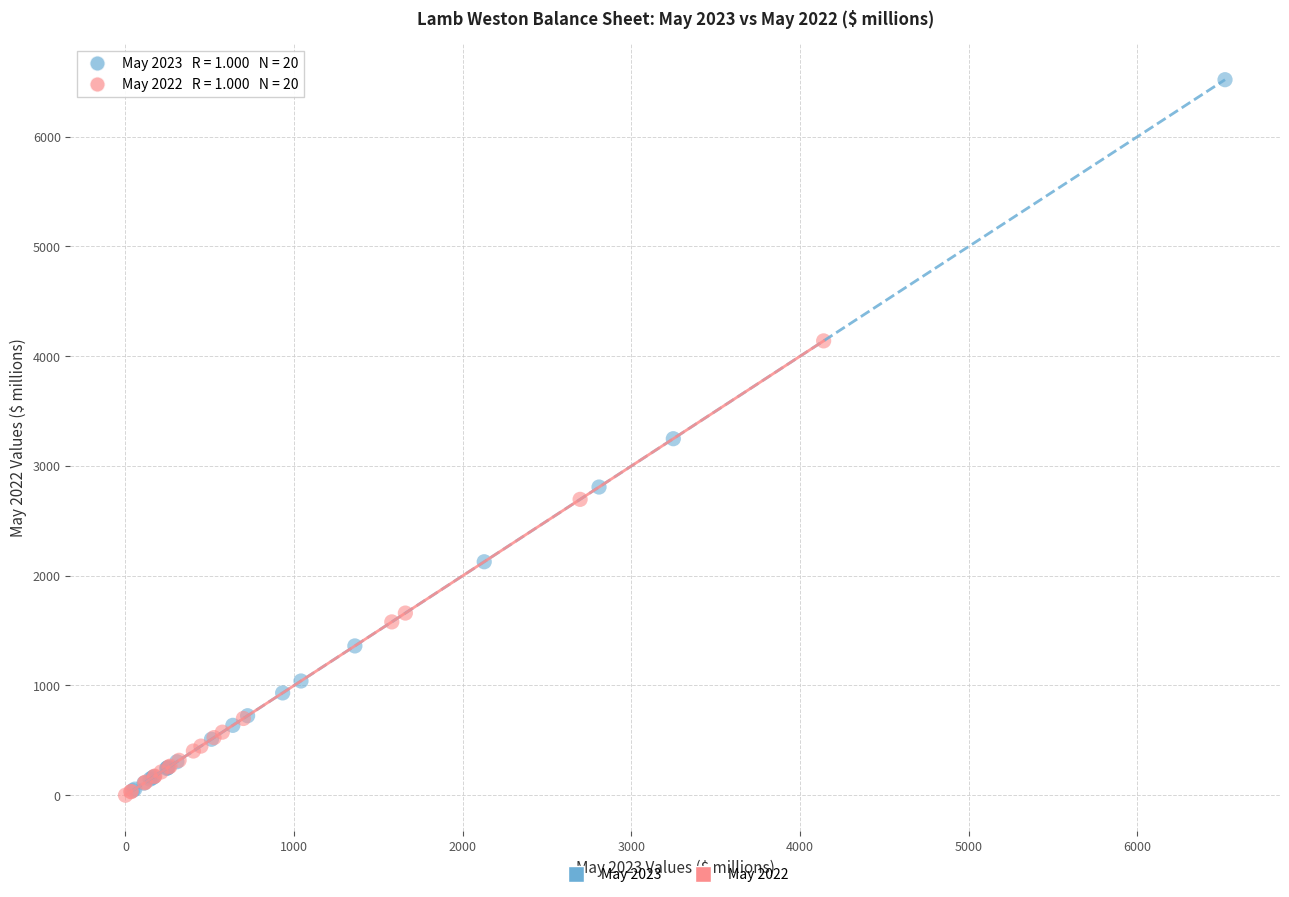

Which series has the largest Y range (max minus min)?

May 2023